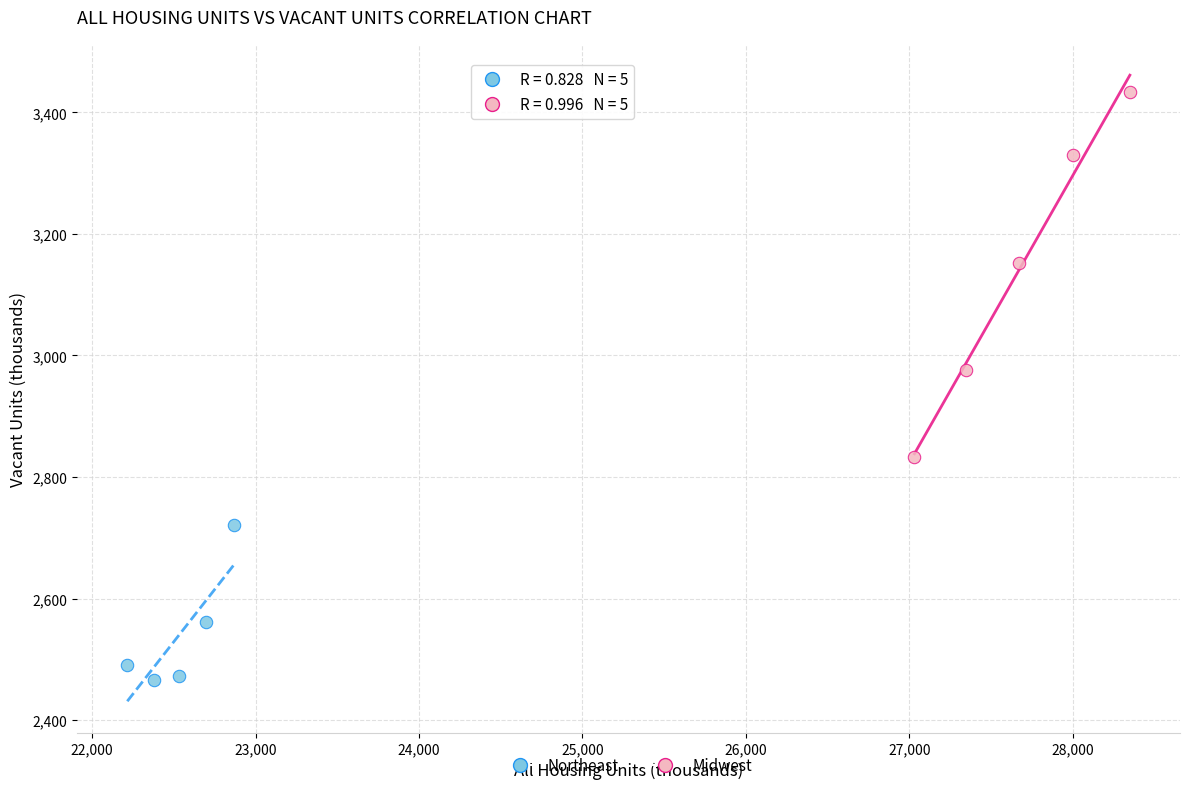

Which series reaches the maximum Y coordinate?

Midwest